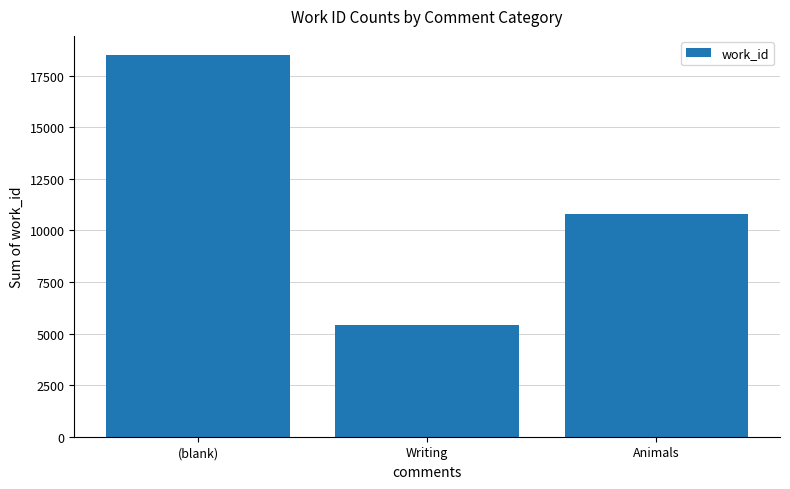

How many values are between 5406 and 18508?

3